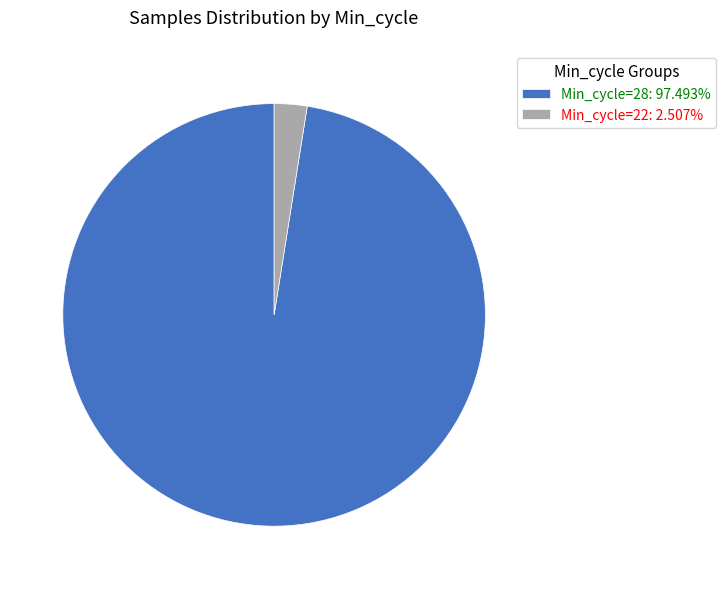

Does Min_cycle=28: 97.493% account for over 50% of the chart?

Yes